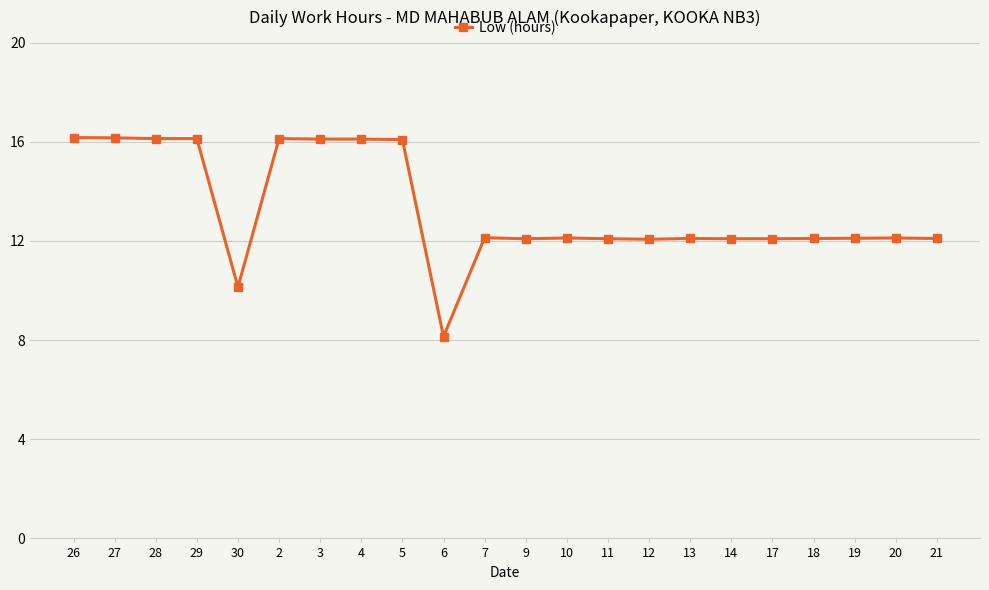

What is the value of the 11th point from the left?

12.1